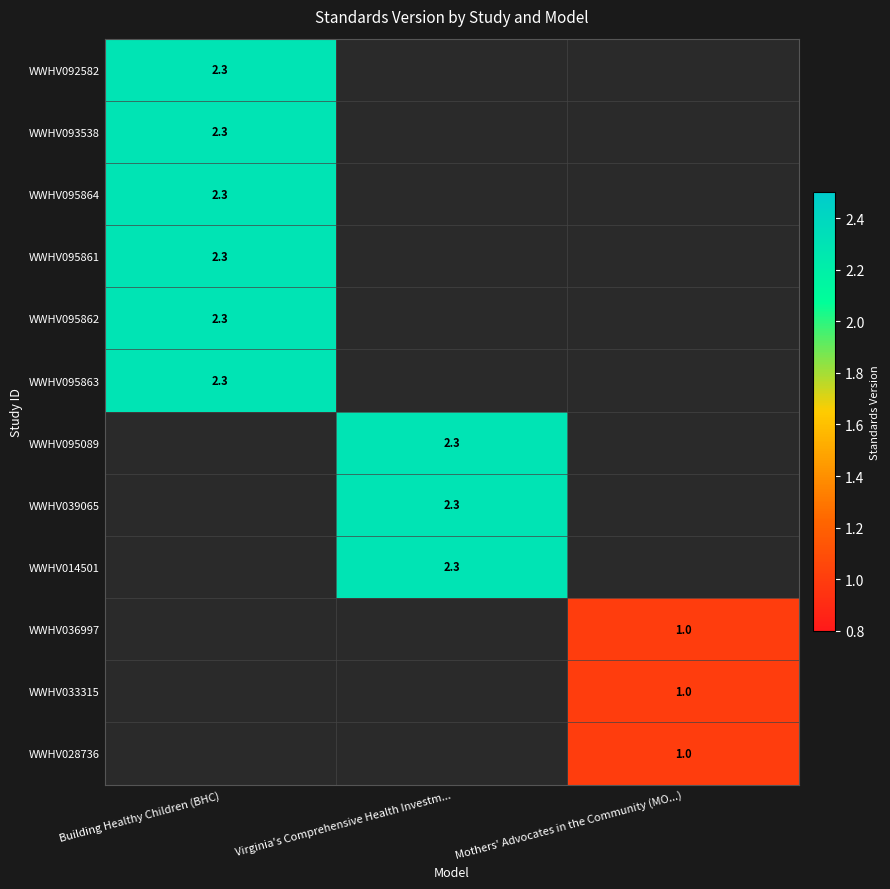

Is it true that WWHV095089 equals 2.3 at Virginia's Comprehensive Health Investm...?

True